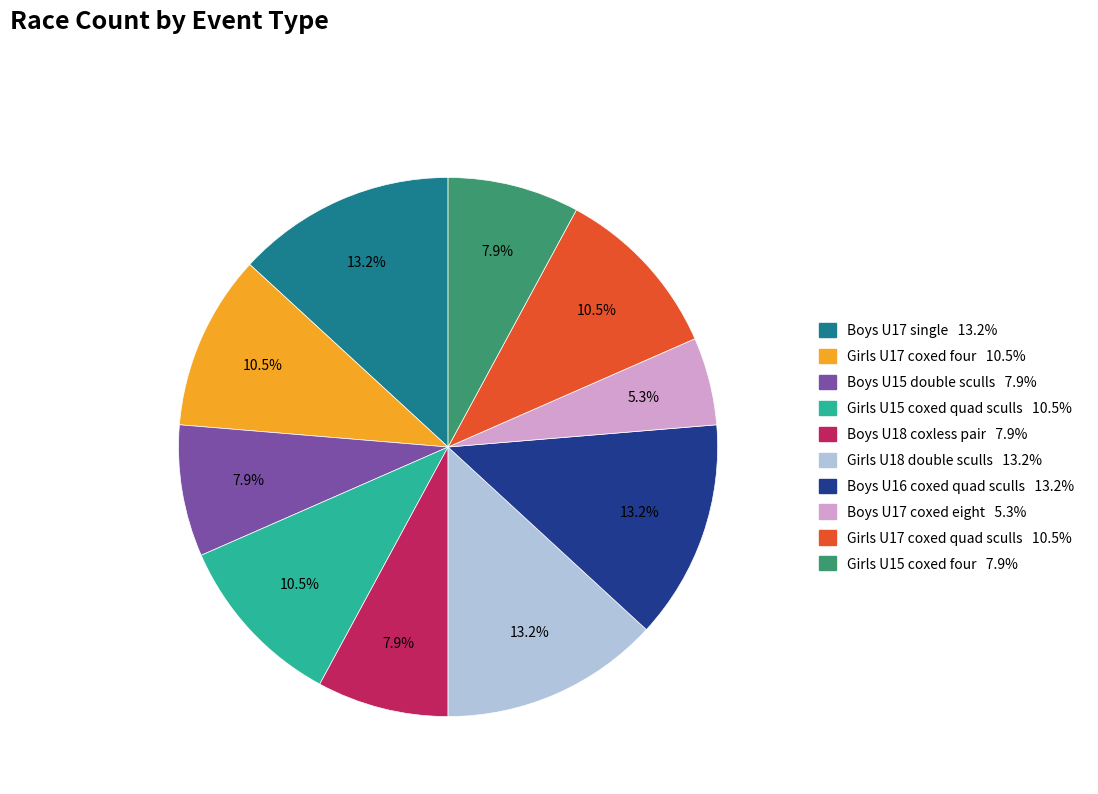

Do Boys U18 coxless pair and Girls U17 coxed quad sculls together represent more than half of the pie?

No